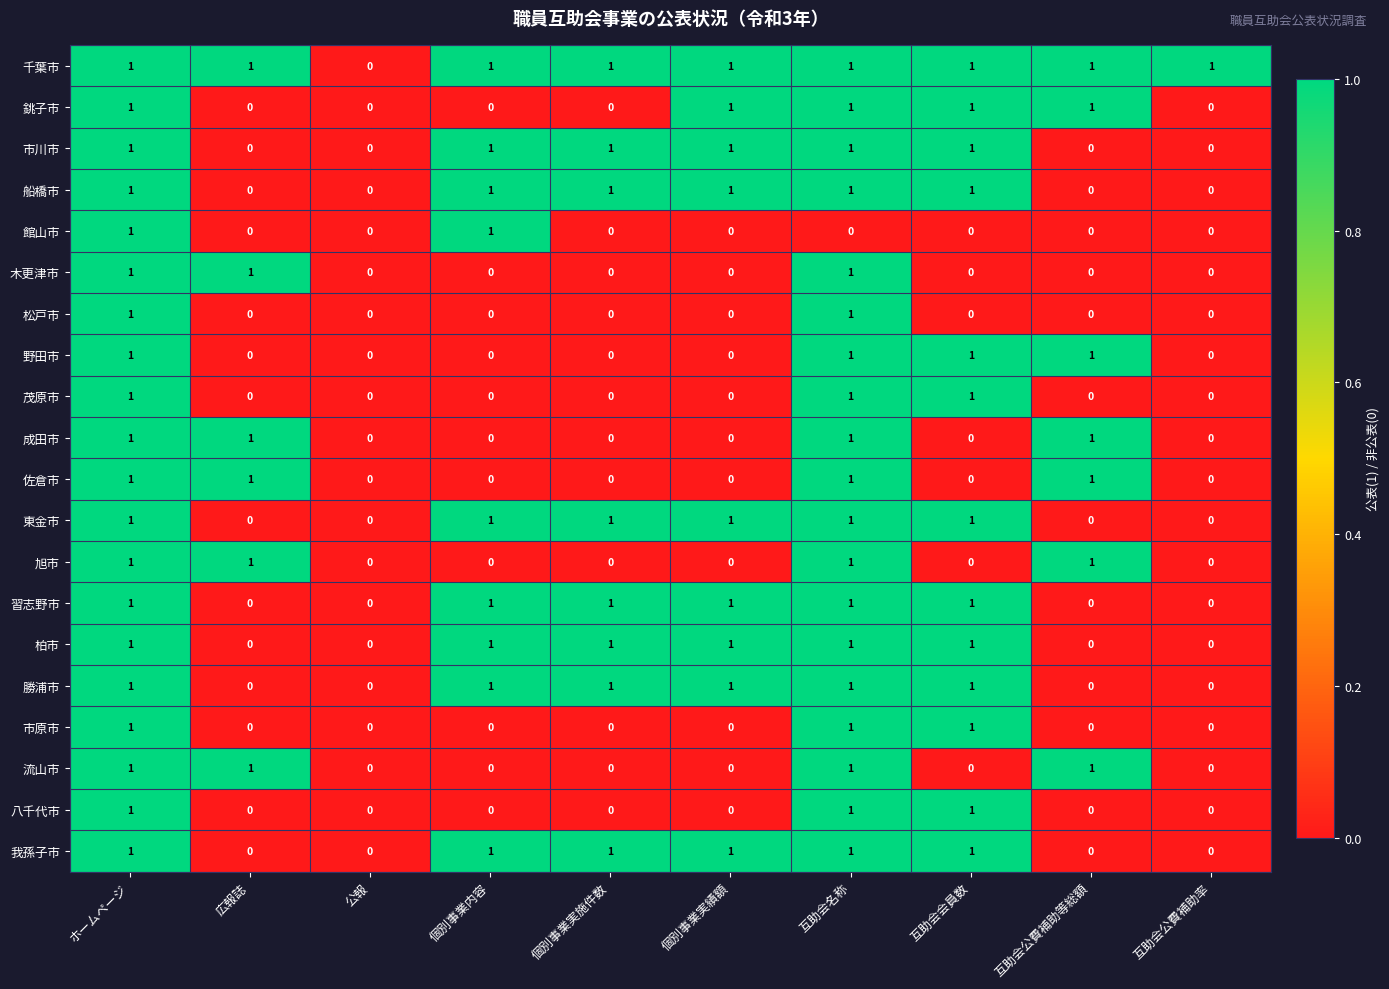

How many series are shown in this chart?

20